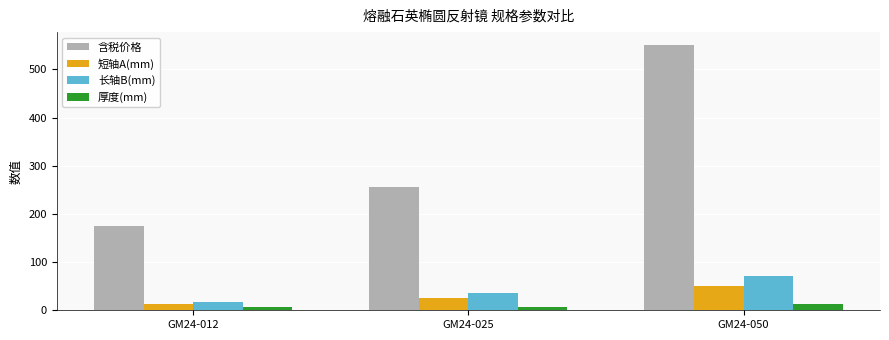

Which series has the largest range (max minus min)?

含税价格